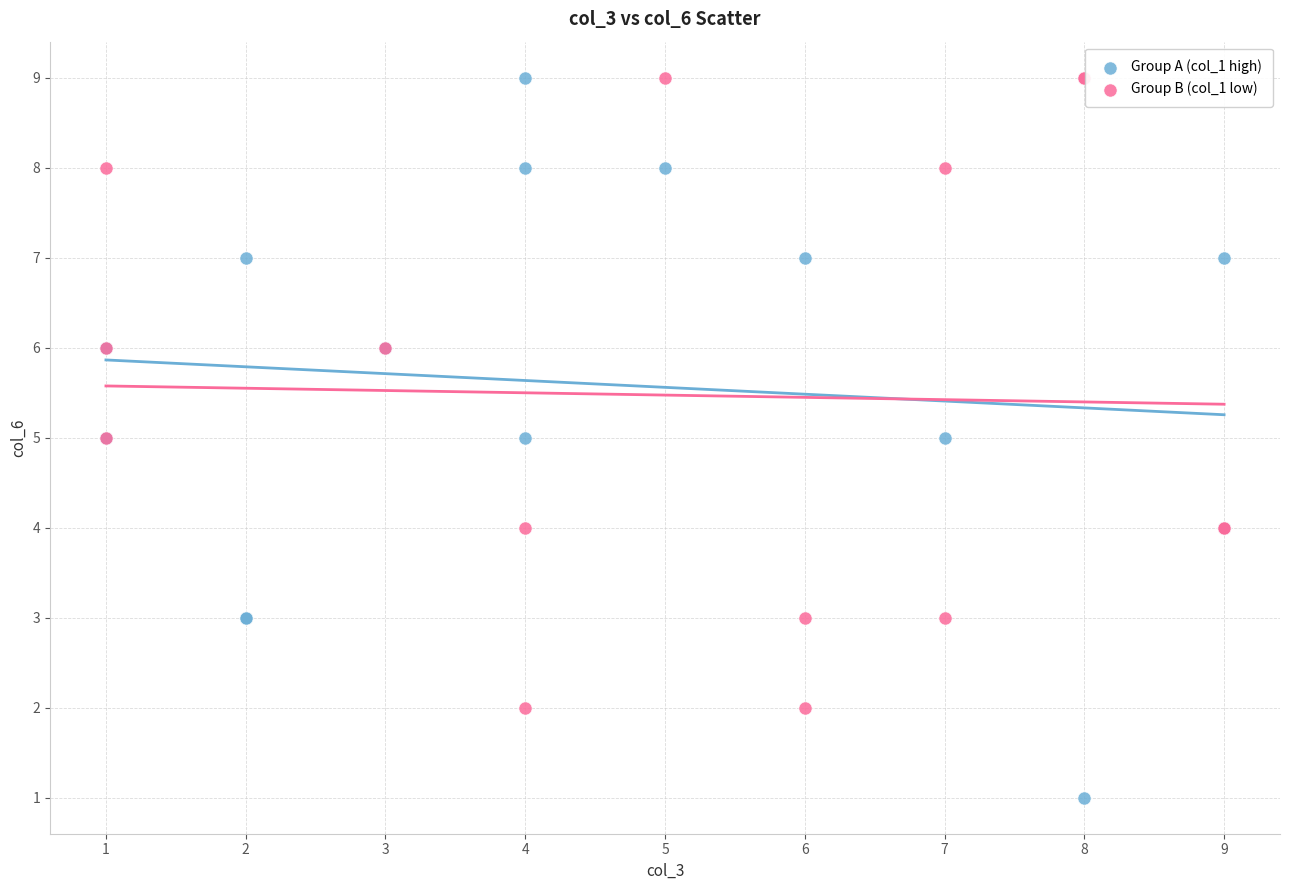

What are all the series names shown in the legend?

Group A (col_1 high), Group B (col_1 low)